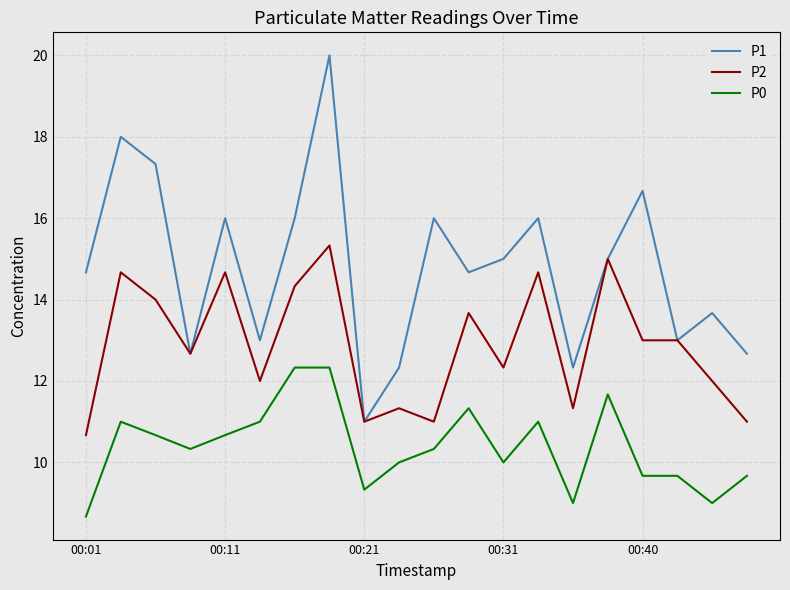

What is the difference between the second highest and second lowest values in the P0 series?

3.3